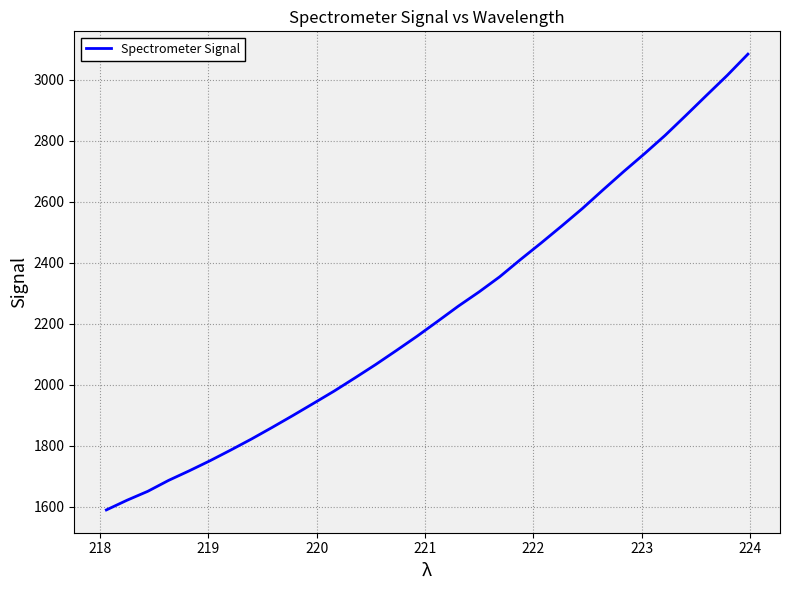

What is the smallest value displayed?

1589.4